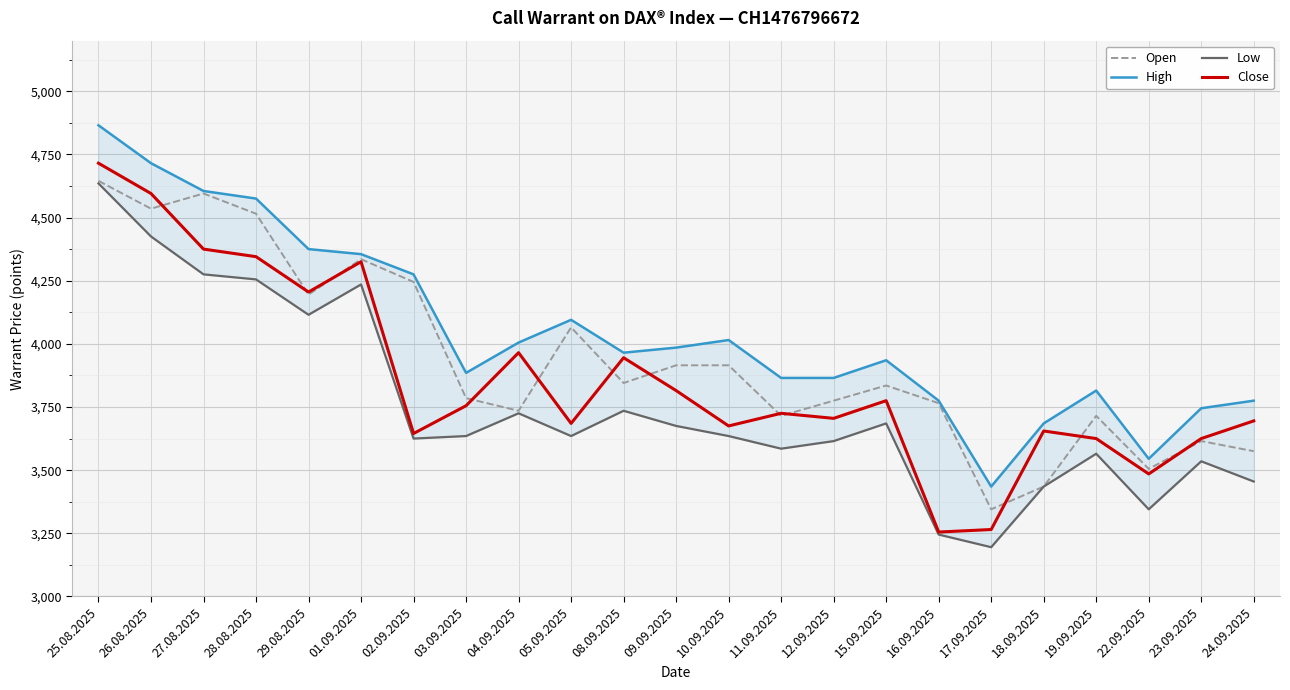

Does the chart display data point markers on the line(s)?

No